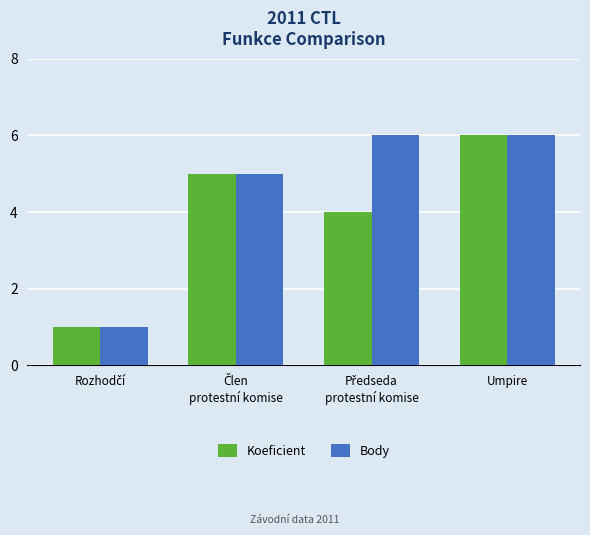

What are all the series names shown in the legend?

Koeficient, Body